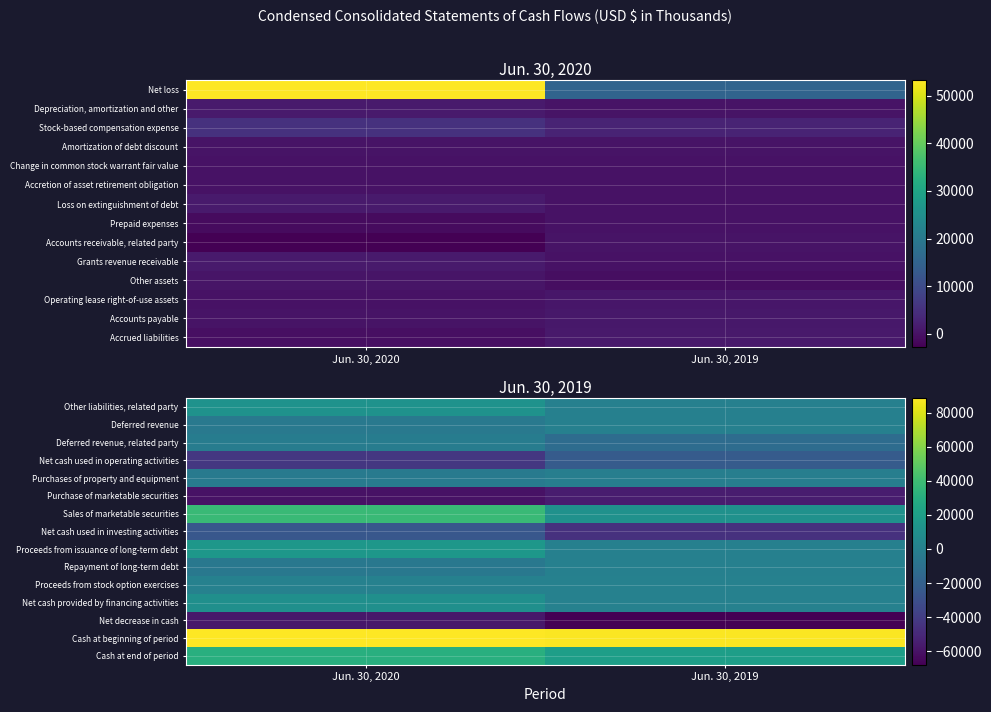

At which category is the sum across all series the highest?

Jun. 30, 2020